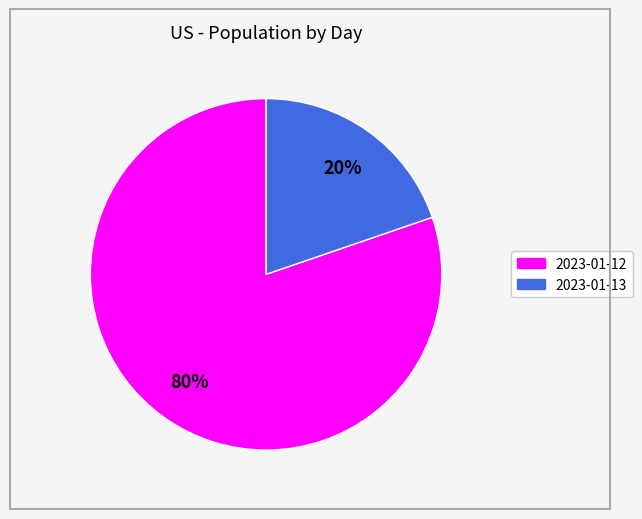

Is the sum of 2023-01-12 and 2023-01-13 greater than half?

Yes